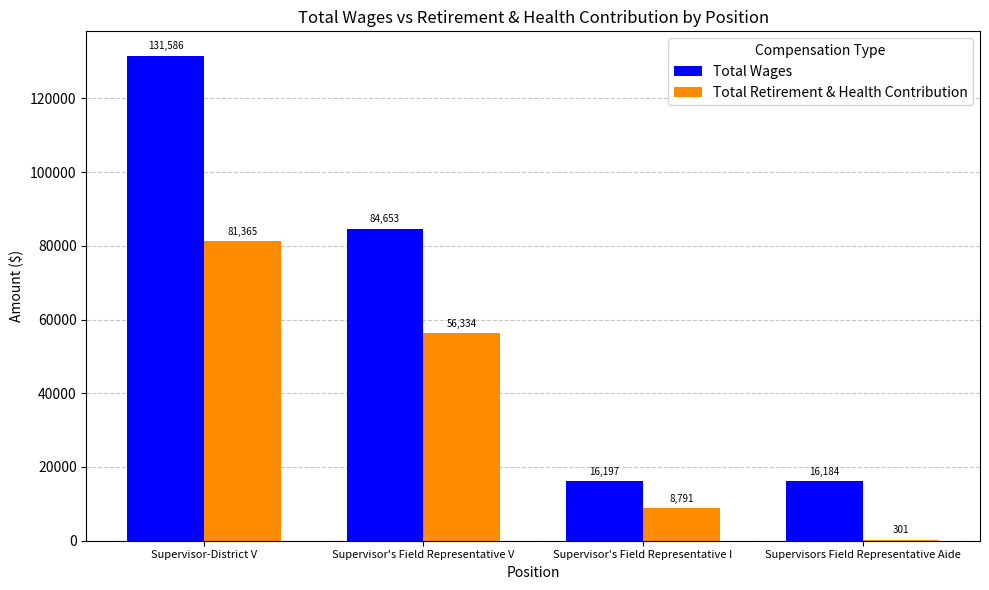

At which category is the sum across all series the highest?

Supervisor-District V